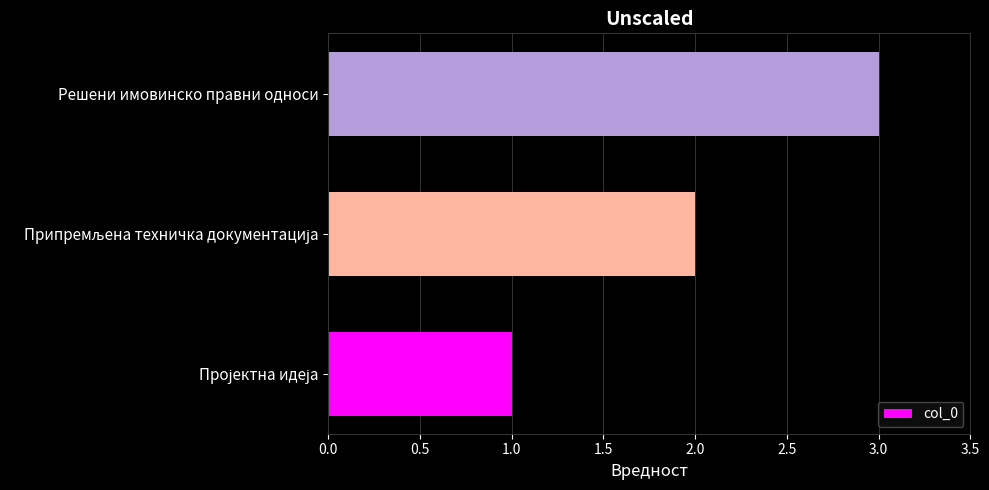

True or false: the data shows 3 at Решени имовинско правни односи.

True